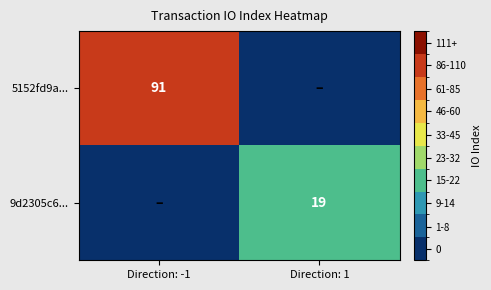

The 5152fd9a... series shows 138 at Direction: -1. True or false?

False